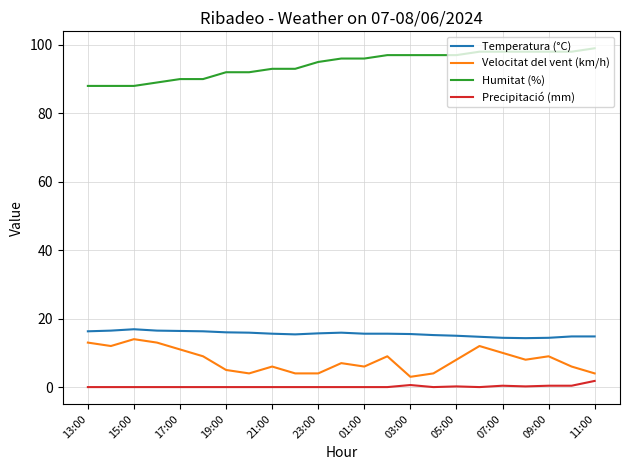

Which series has the largest total across all categories?

Humitat (%)